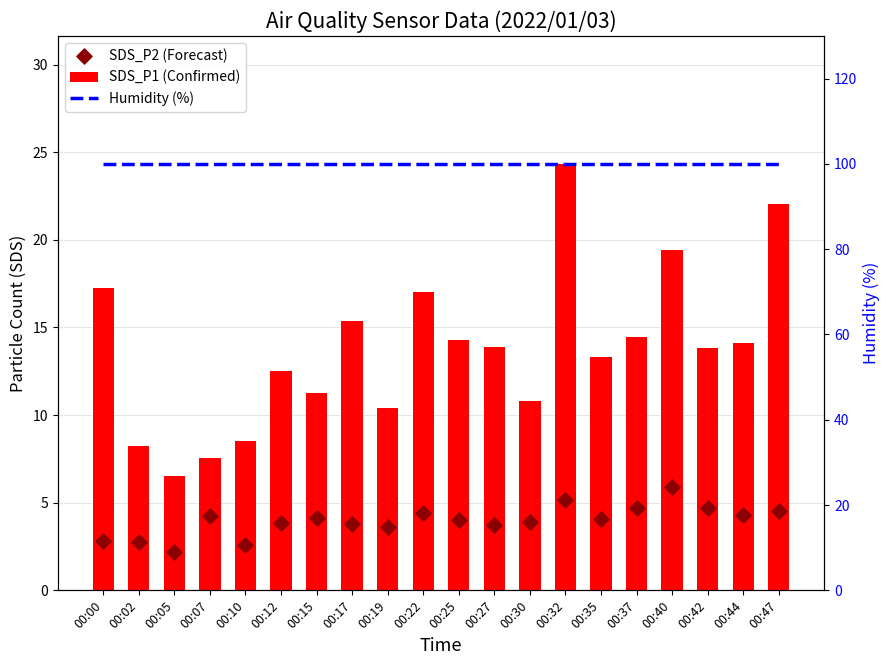

At which category is the sum across all series the highest?

00:32